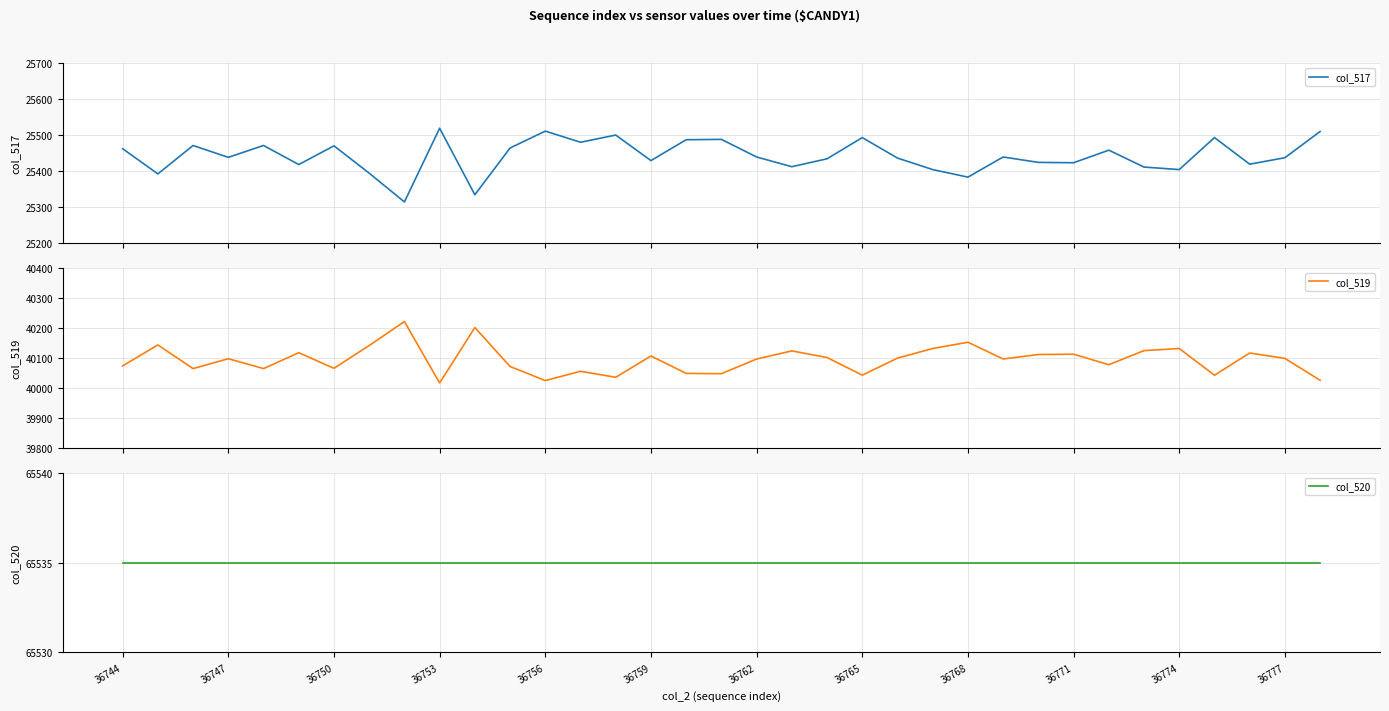

At how many categories does at least one series exceed 29139?

35